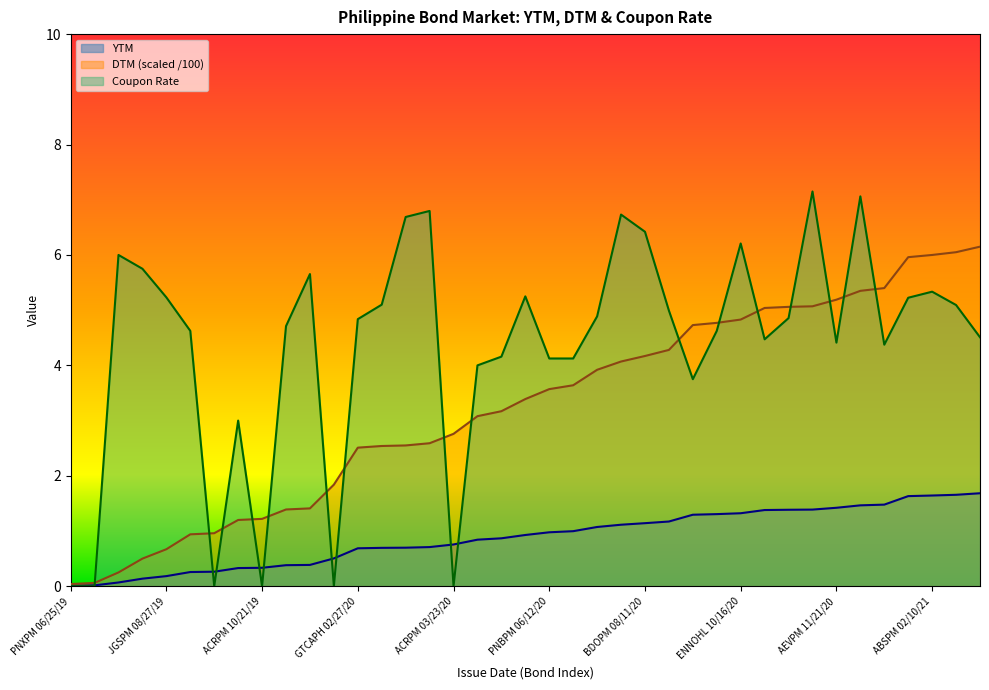

What is the label of the 6th point from the left?

PNXPM 09/23/19